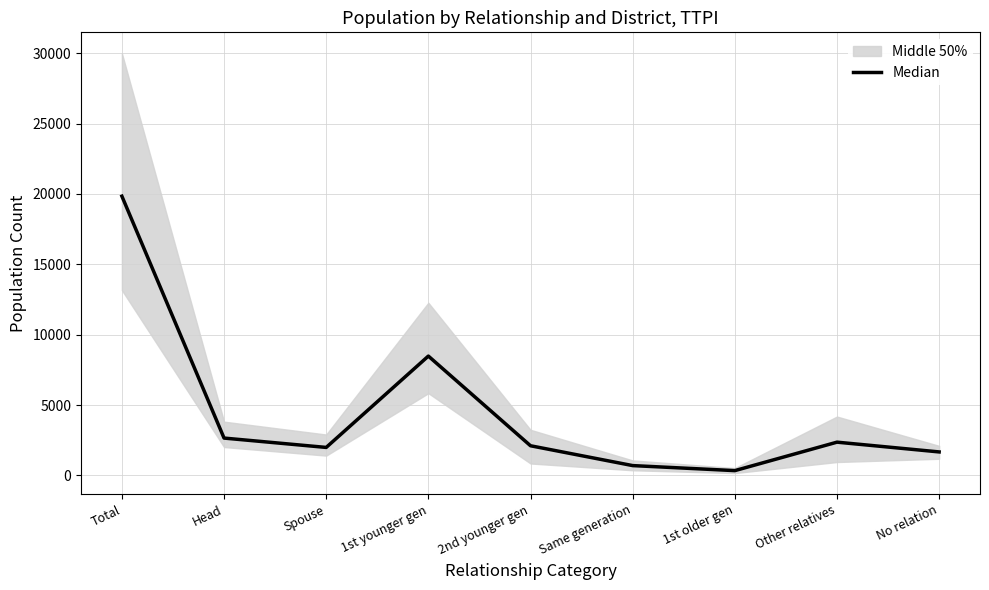

Reading left to right, extract all data points from this chart.

19842.0	2654.0	1989.5	8481.0	2108.0	698.5	341.0	2363.5	1669.5